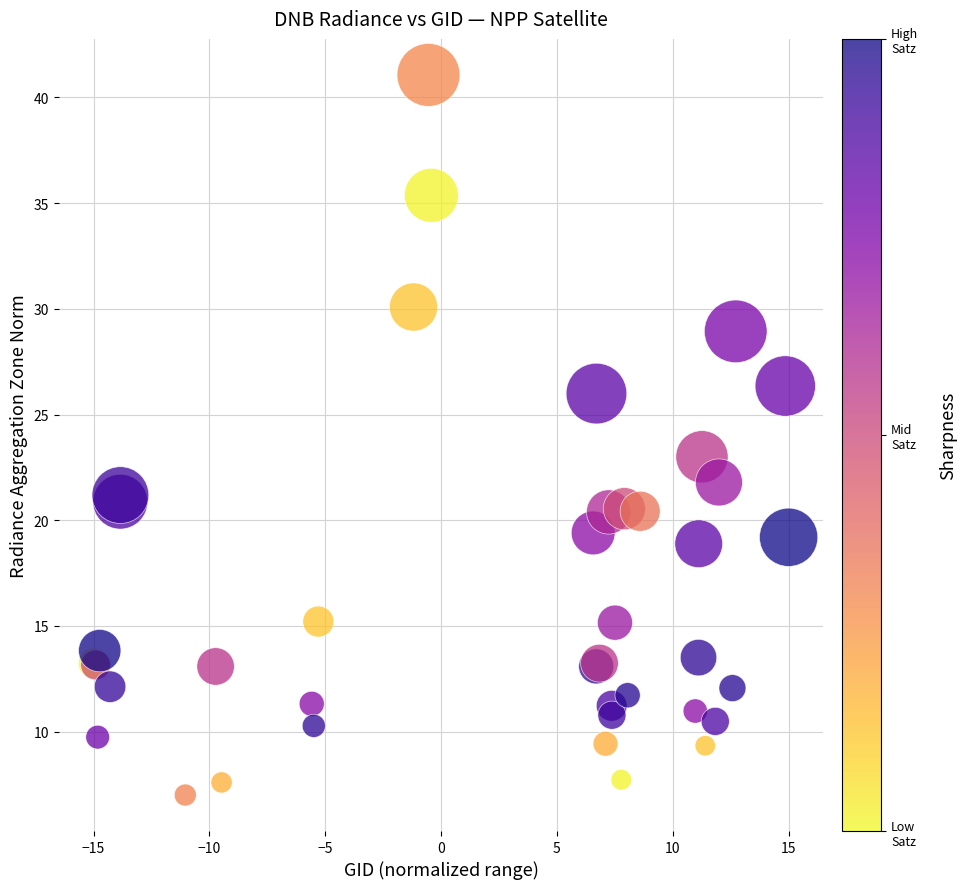

What Y value in the scatter plot is closest to 24?

23.0